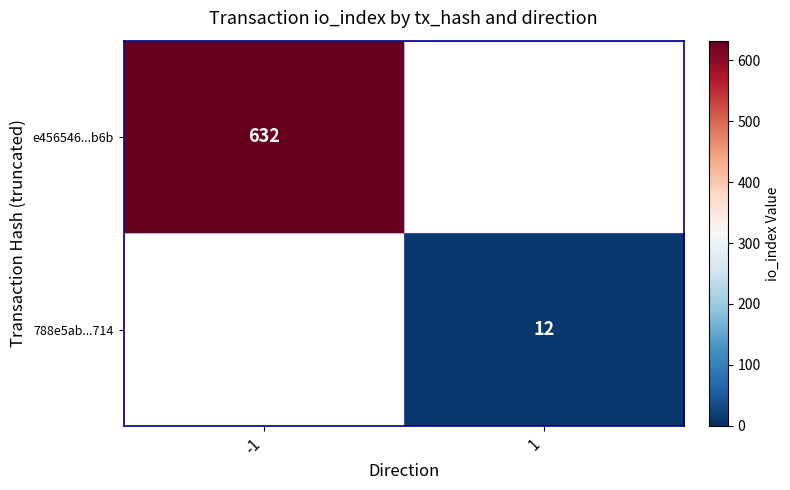

What is the minimum value shown in the chart?

12.0